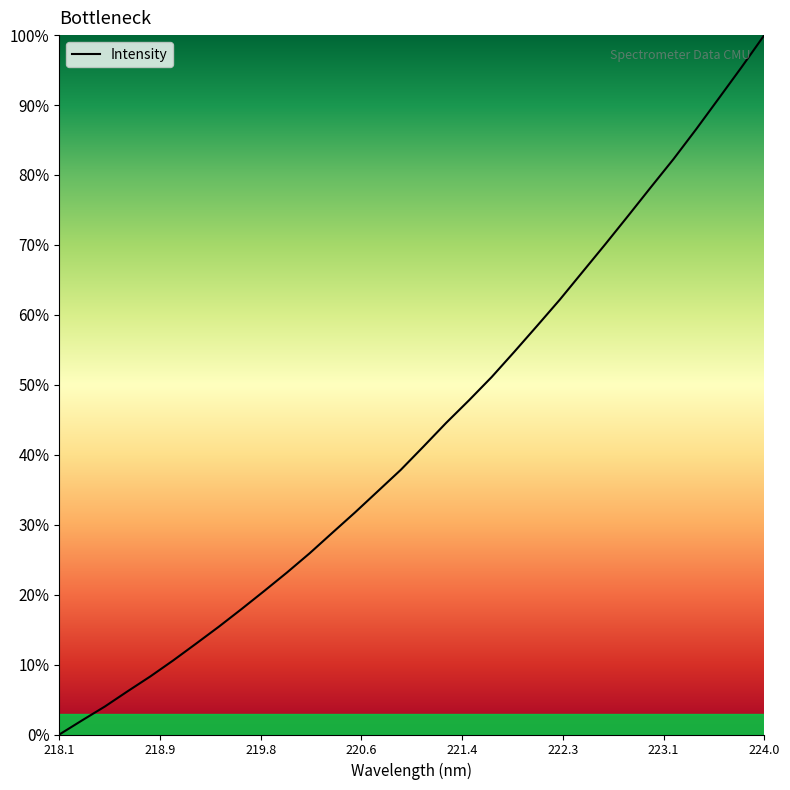

What is the maximum value shown in the chart?

100.0